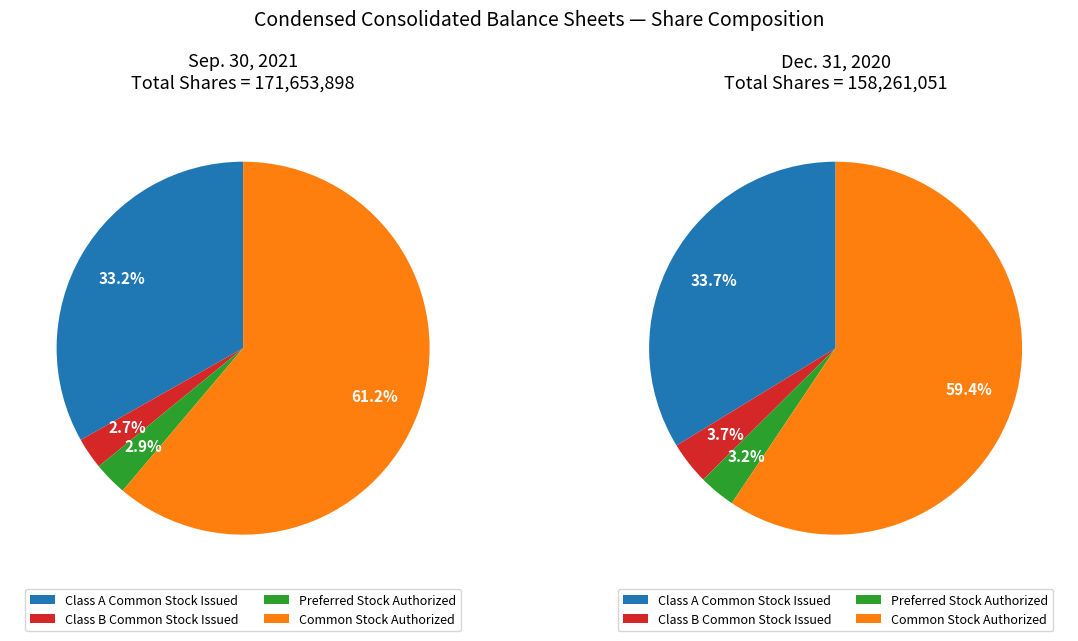

To the nearest percent, what is the average slice percentage?

25%